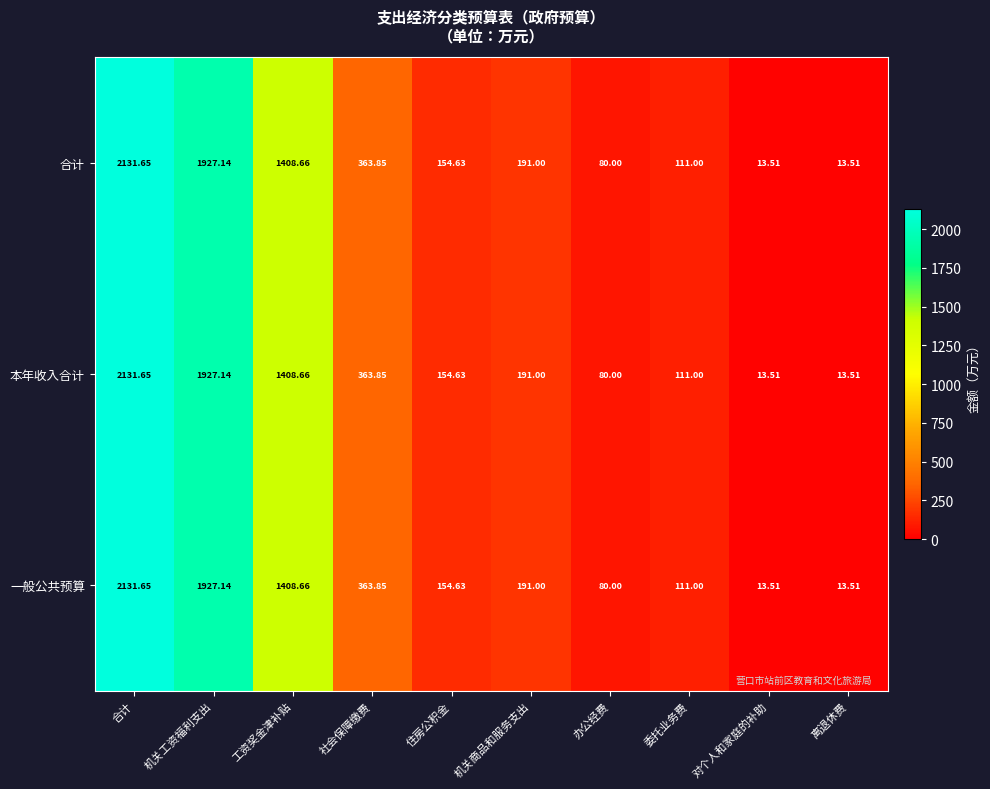

At which label does 一般公共预算 reach its peak?

合计